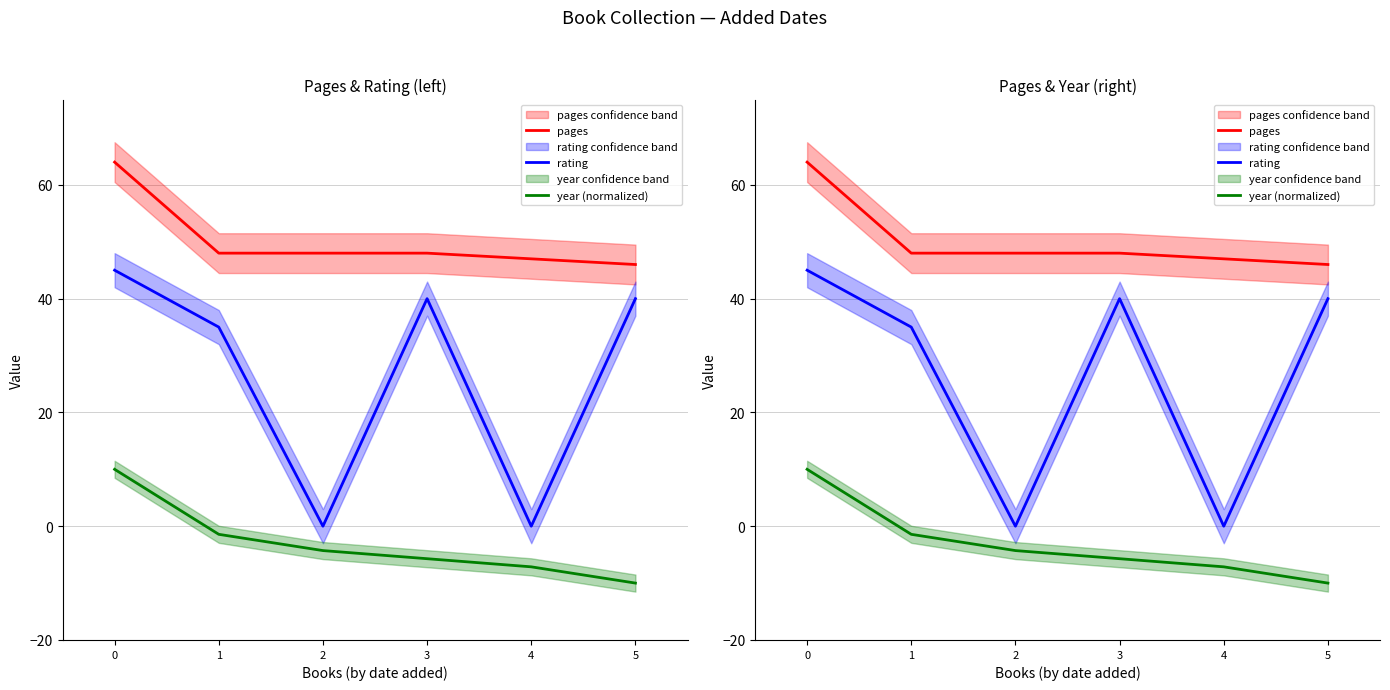

At which label does pages reach its minimum?

5